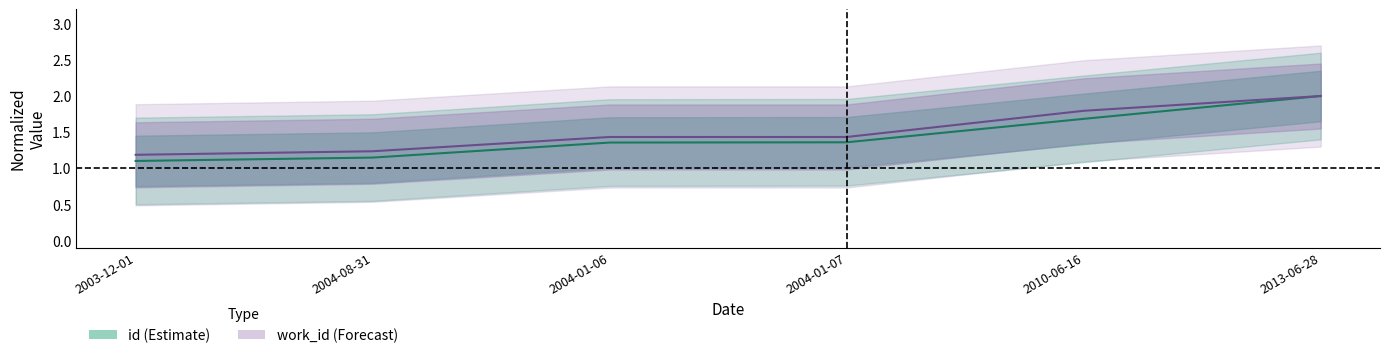

What is the difference between the maximum and minimum values in the id series?

0.9